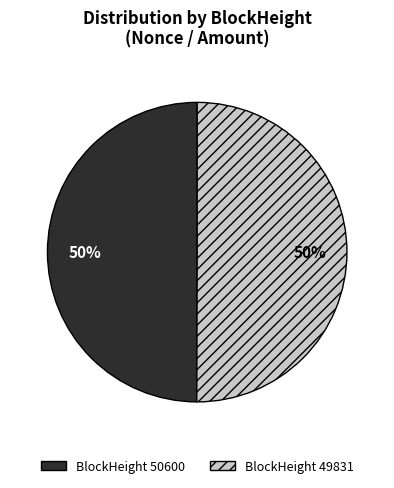

To the nearest percent, what is the average slice percentage?

50%